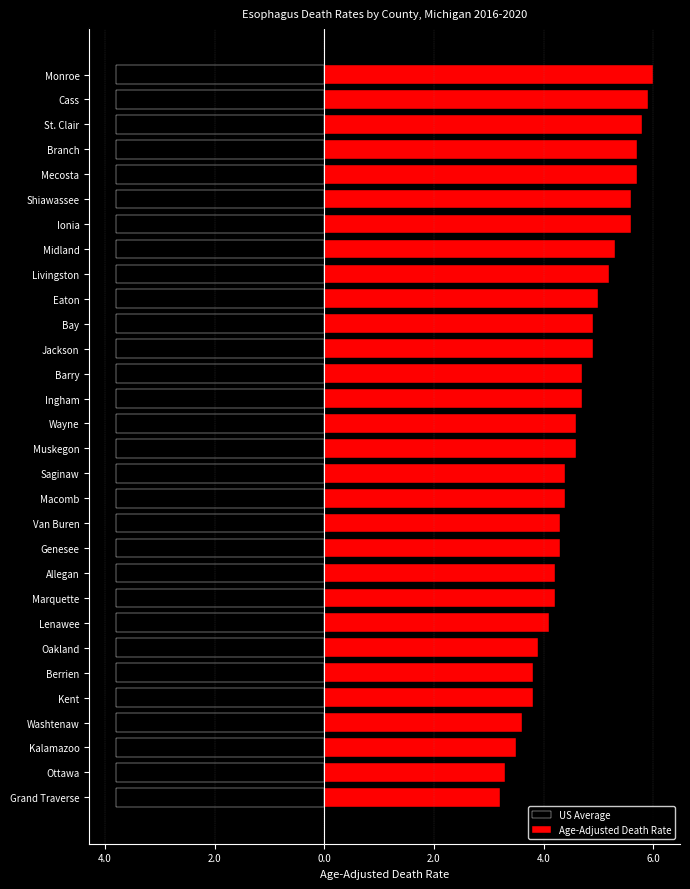

What are all the series names shown in the legend?

US Average, Age-Adjusted Death Rate